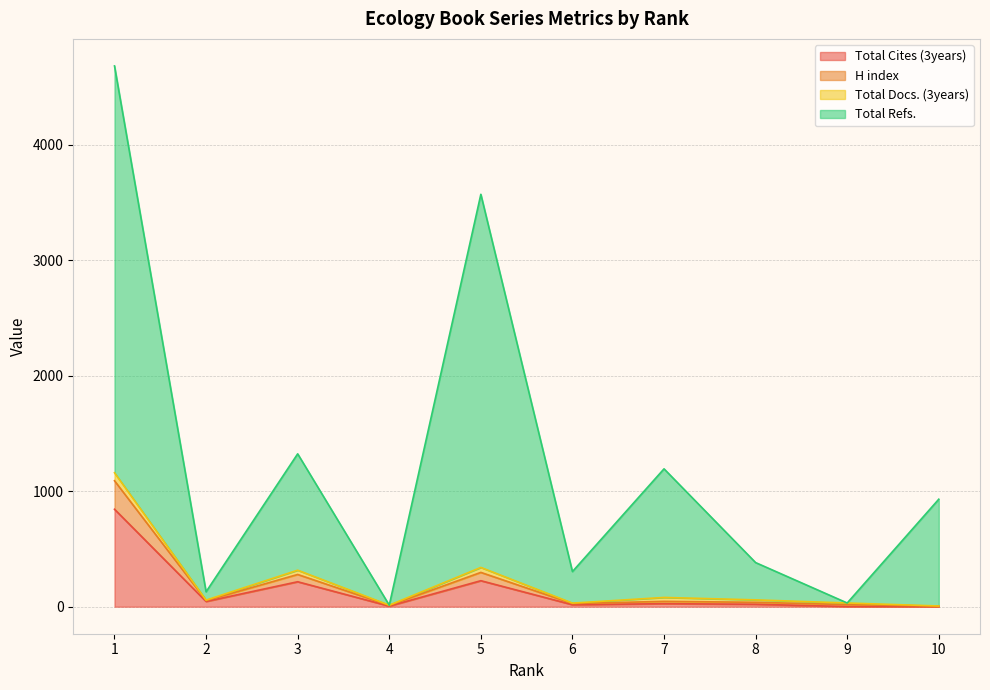

Where is the first local maximum for Total Refs.?

3